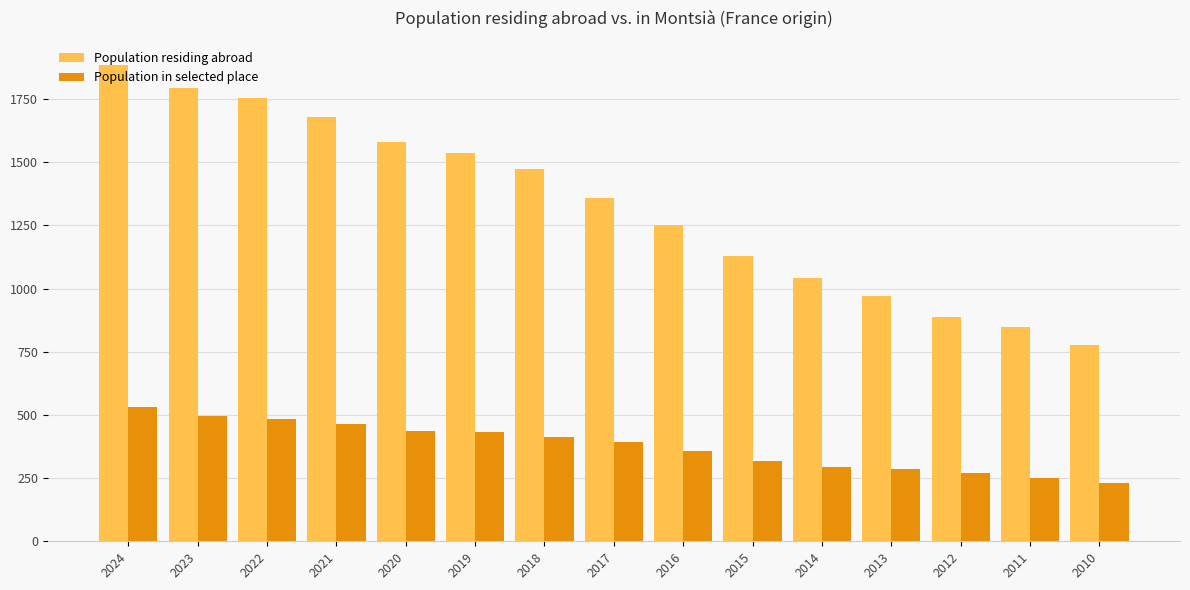

Where does the Population residing abroad series first go above 1359?

2024